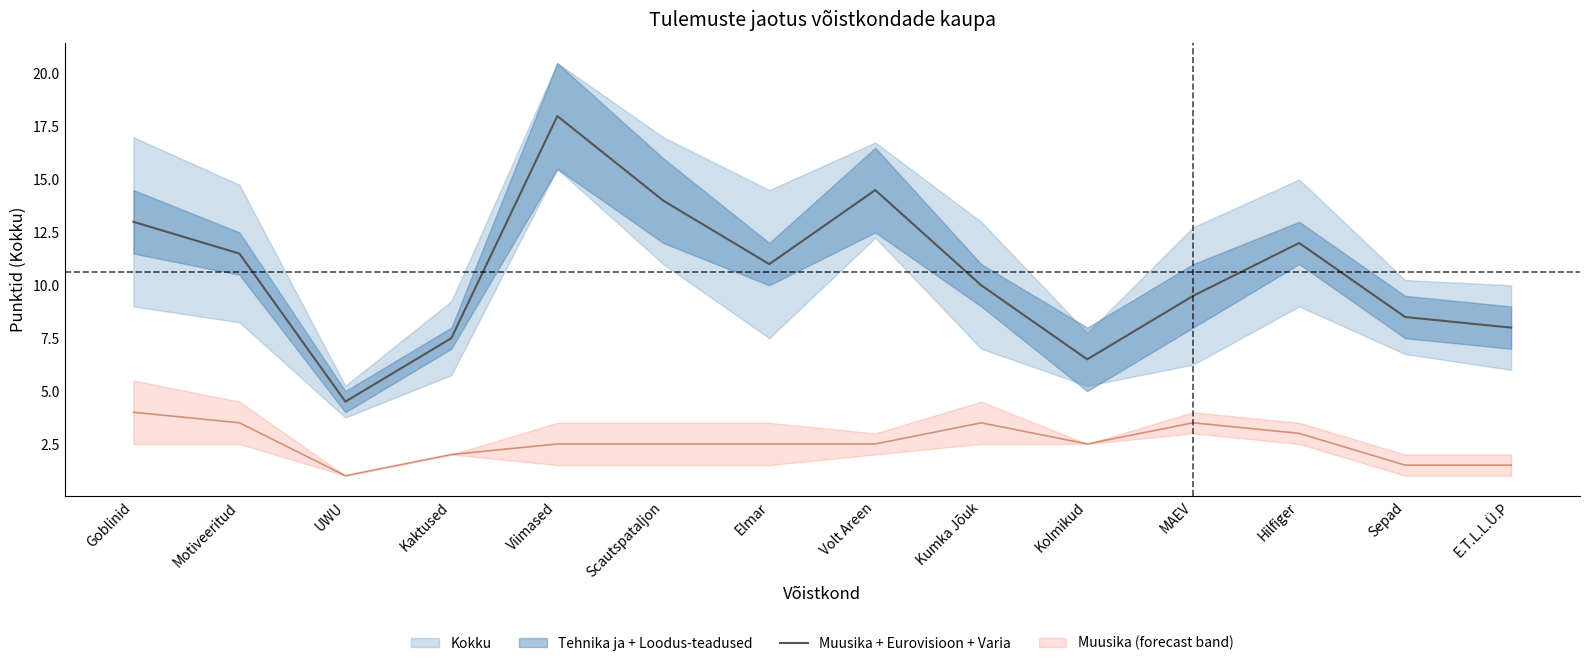

List the labels in order of value, smallest first.

UWU, Kolmikud, Kaktused, E.T.L.L.Ü.P, Sepad, MAEV, Kumka Jõuk, Elmar, Motiveeritud, Hilfiger, Goblinid, Scautspataljon, Volt Areen, Viimased